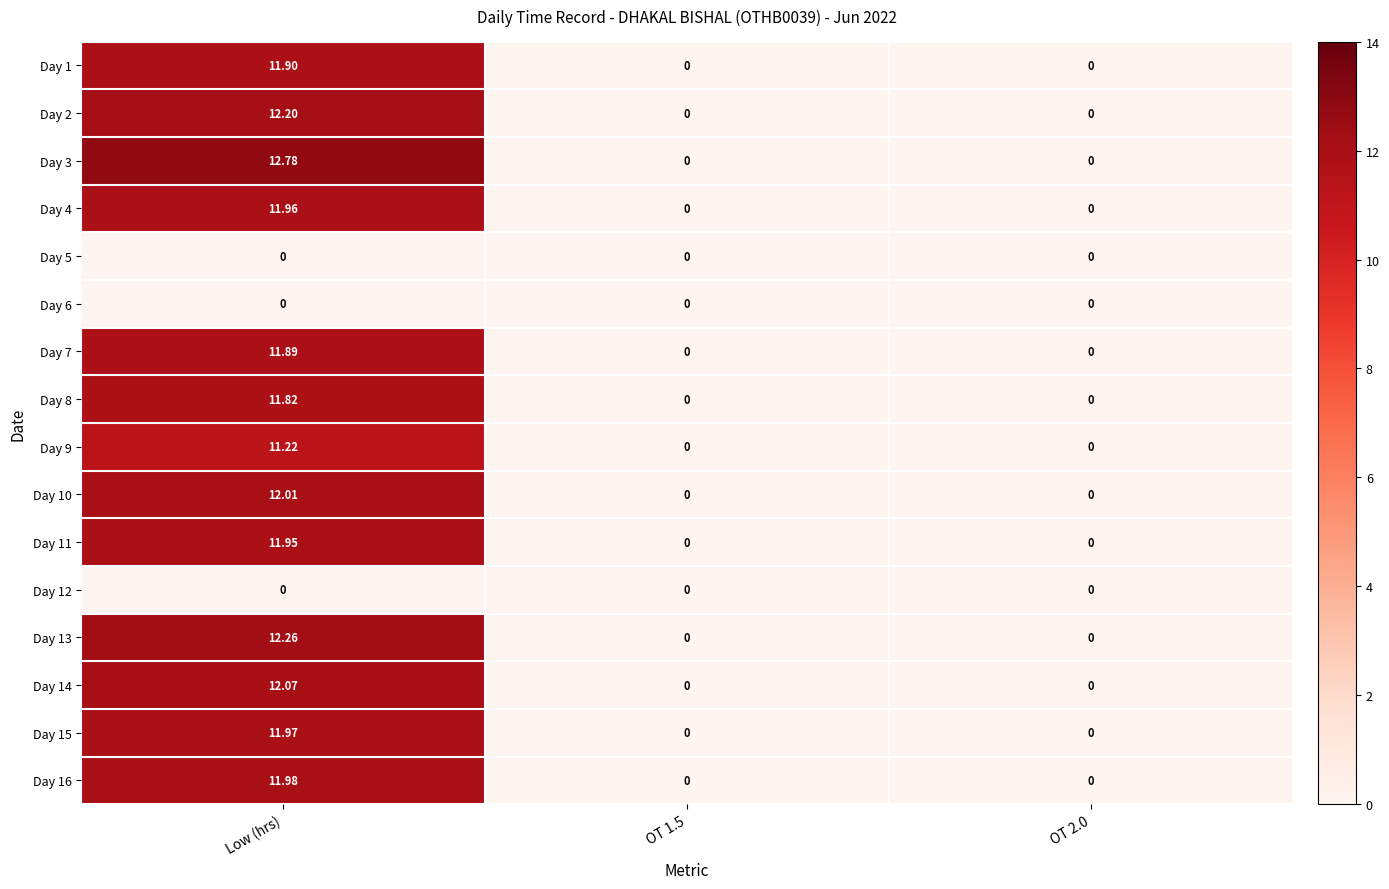

At which category is the sum across all series the highest?

Low (hrs)